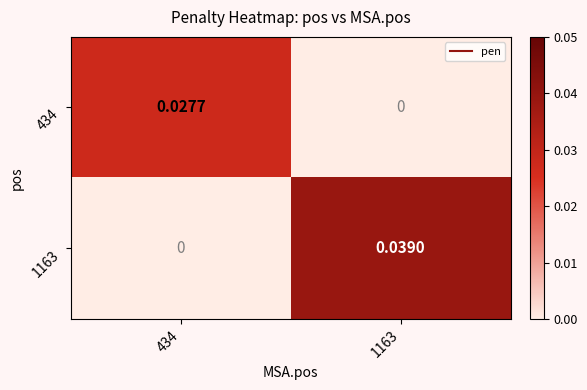

List the series in order of their overall mean, highest first.

1163, 434